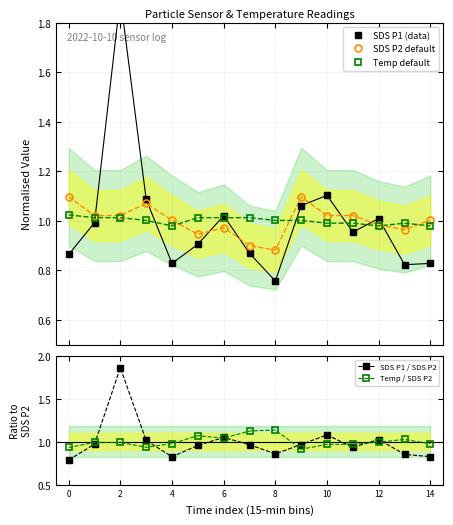

What is the difference between the second highest and minimum values in the SDS P1 (data) series?

0.3